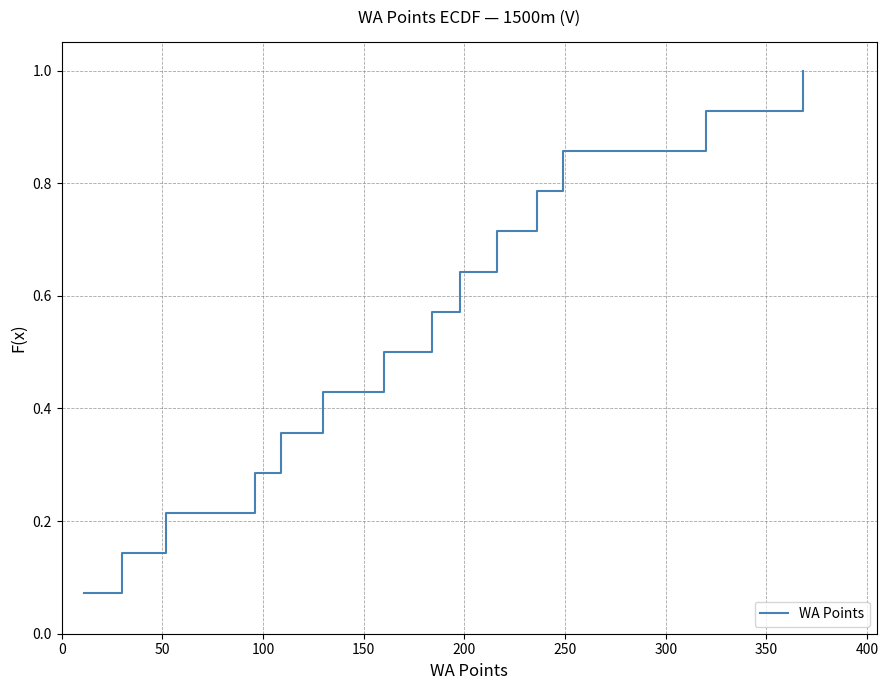

Reading left to right, transcribe all the data shown in this chart.

0.1	0.1	0.2	0.3	0.4	0.4	0.5	0.6	0.6	0.7	0.8	0.9	0.9	1.0